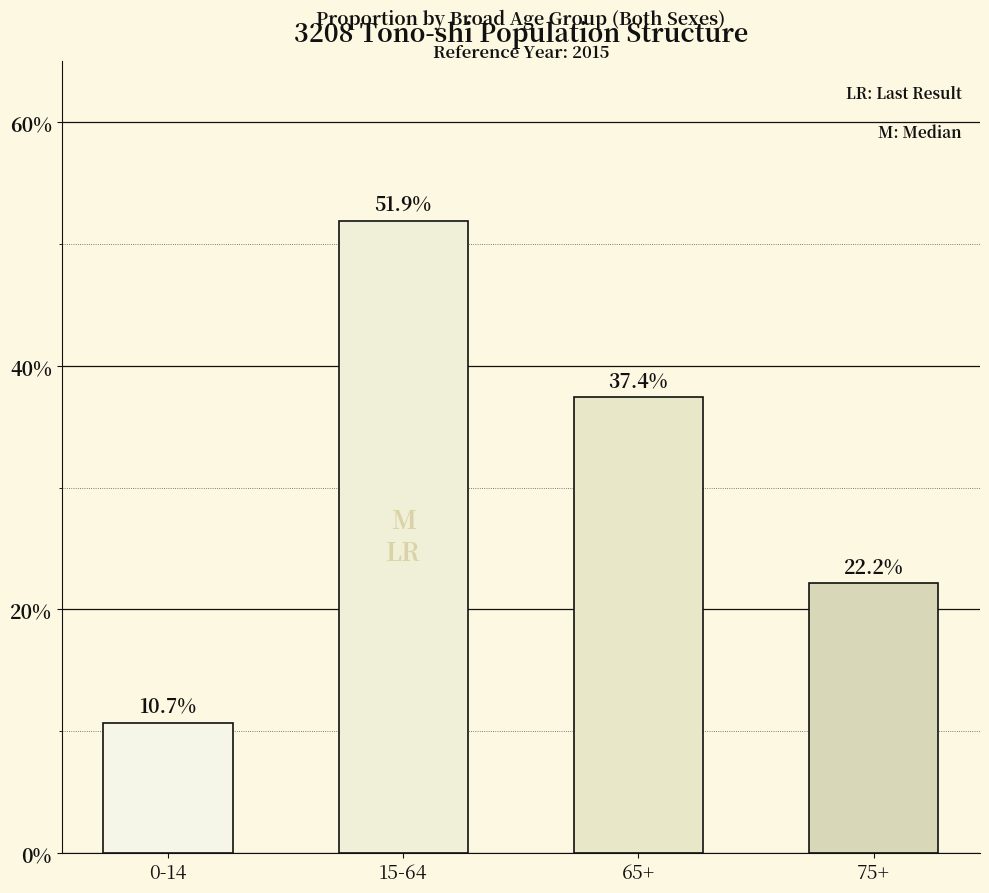

What is the difference between the maximum and minimum values?

41.2